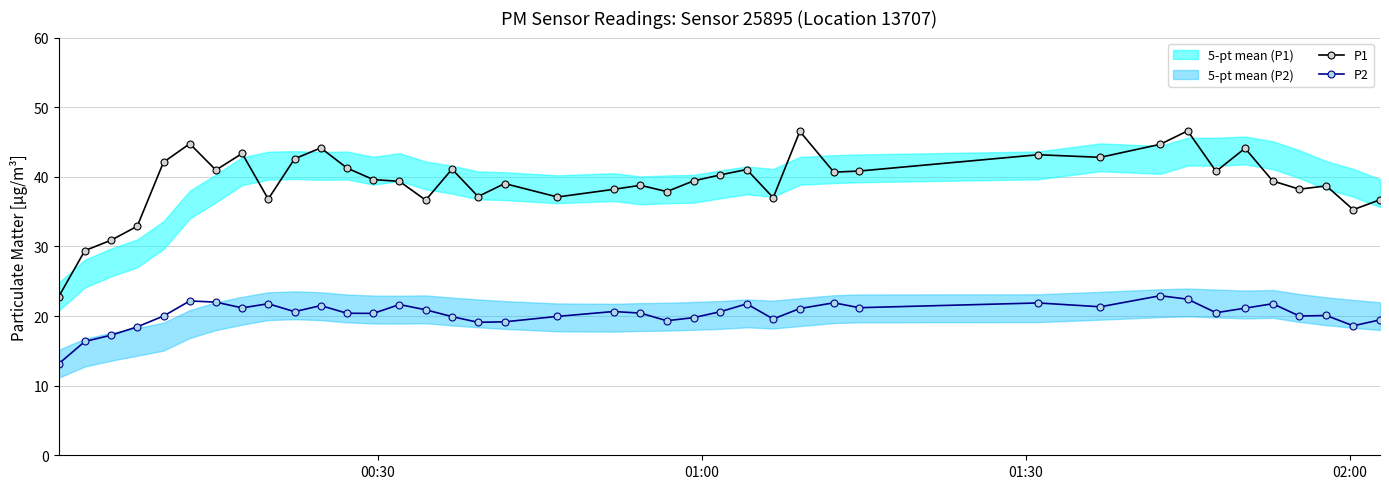

List the series in order of their peak value, highest first.

P1, P2